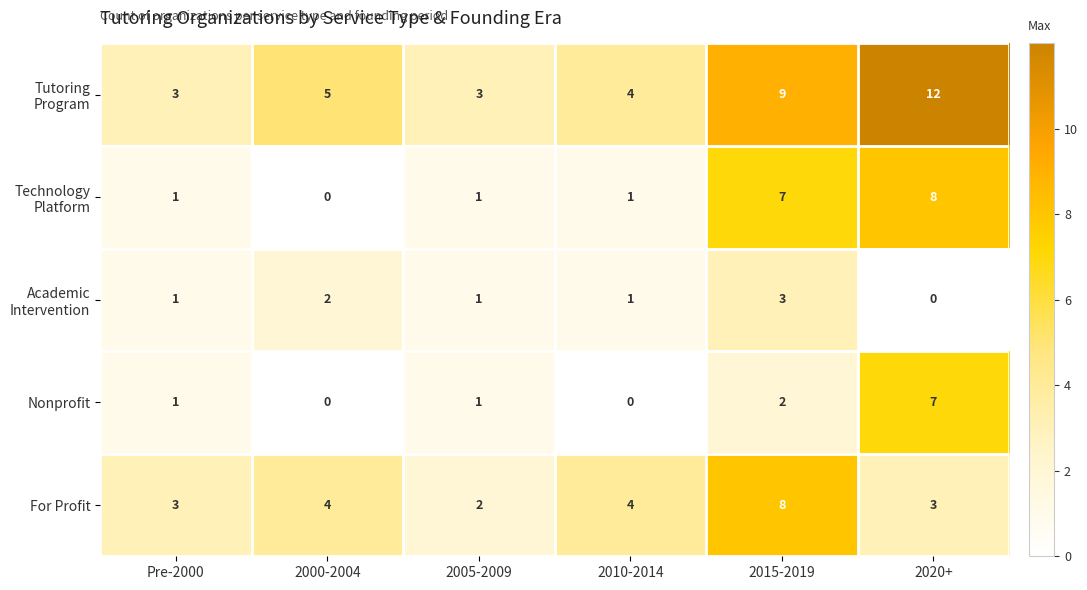

Is the value of For Profit at Pre-2000 greater than the value of Nonprofit at 2020+?

No